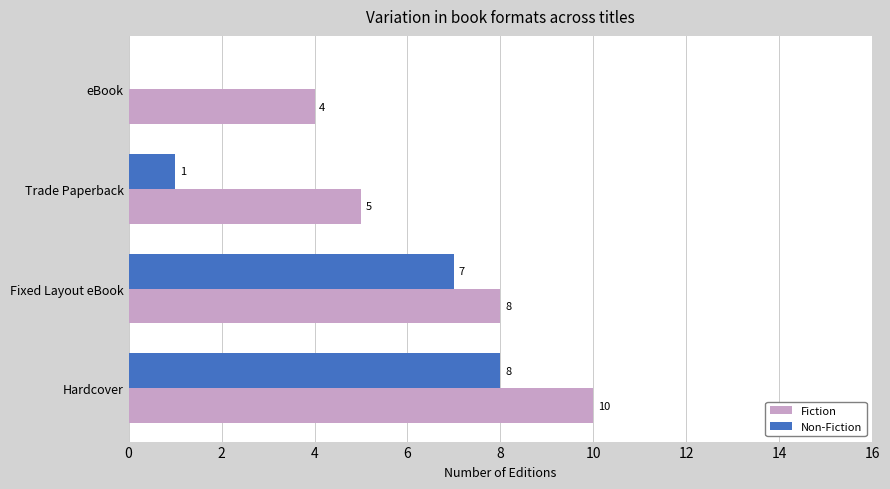

Read the Fiction value at eBook.

4